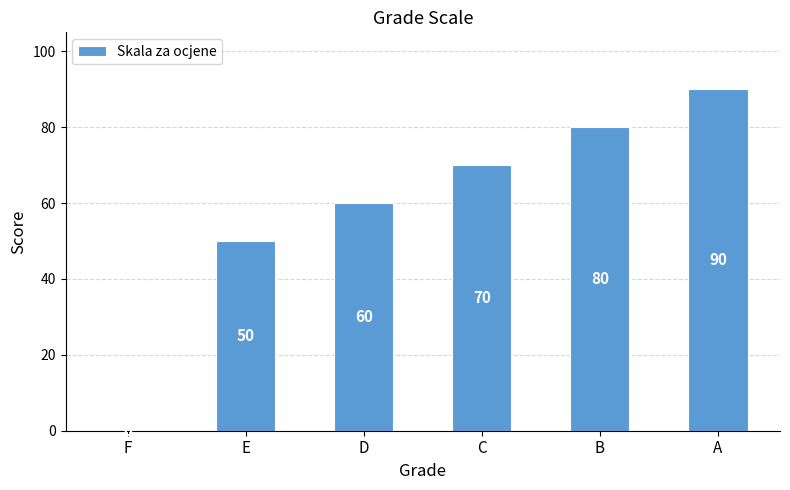

Reading right to left, list all the values displayed in this chart.

A=90	B=80	C=70	D=60	E=50	F=0